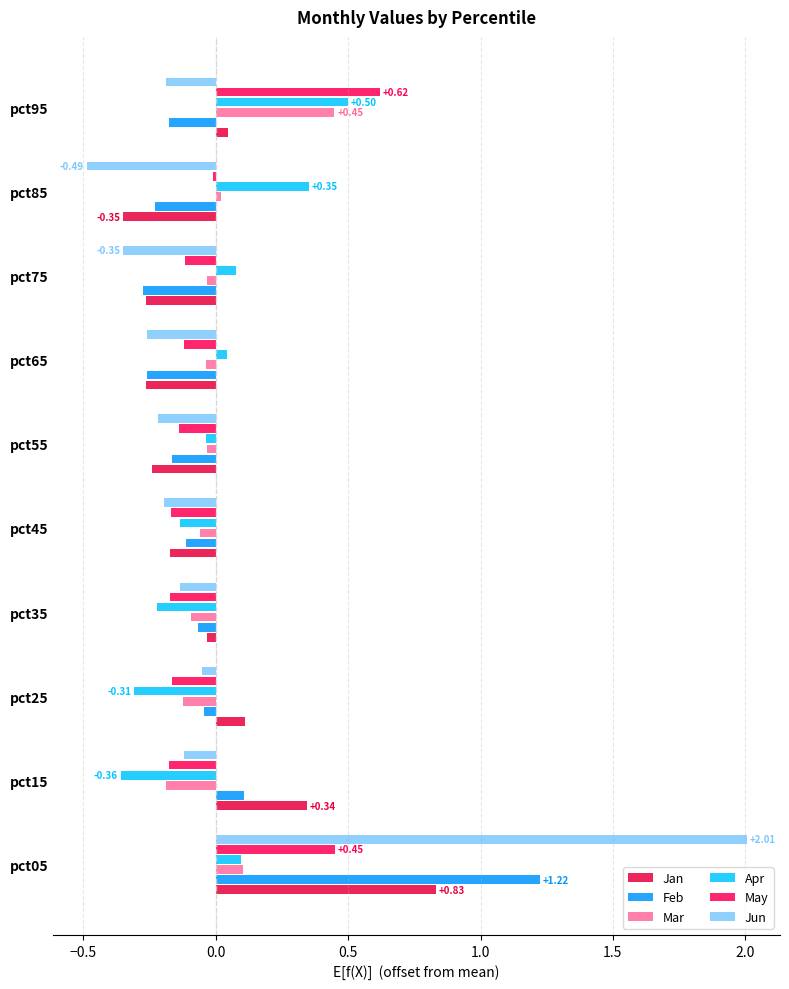

Which series has the largest range (max minus min)?

Jun